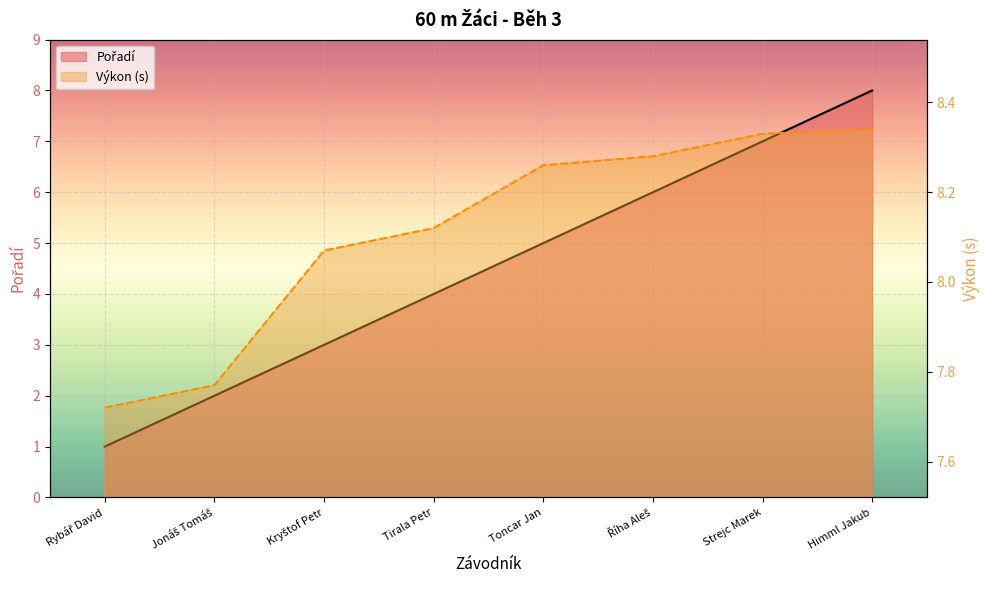

Rank the categories by Pořadí value from lowest to highest.

Rybář David, Jonáš Tomáš, Kryštof Petr, Tirala Petr, Toncar Jan, Říha Aleš, Strejc Marek, Himml Jakub